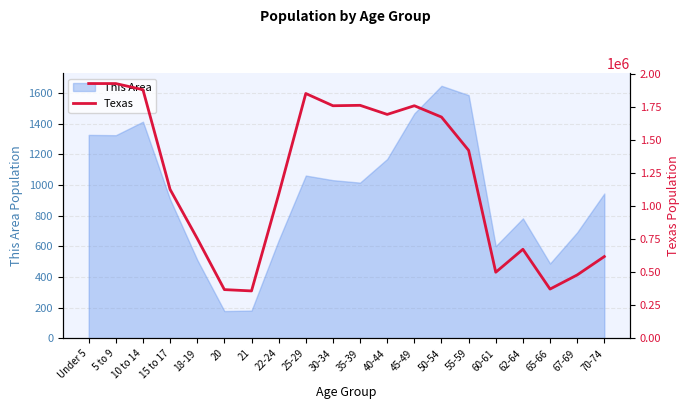

How many lines are shown in the chart?

1